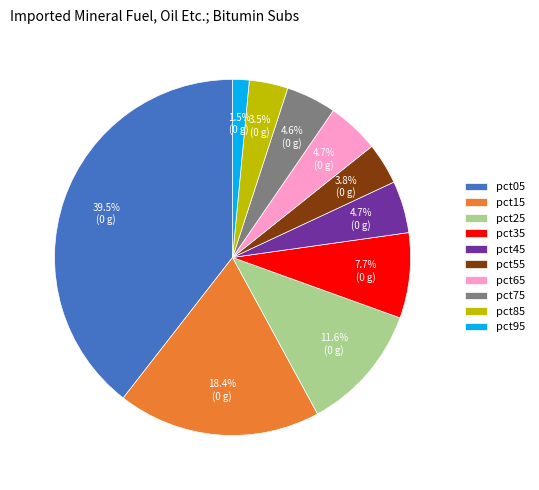

Does pct75 represent more than half of the total?

No